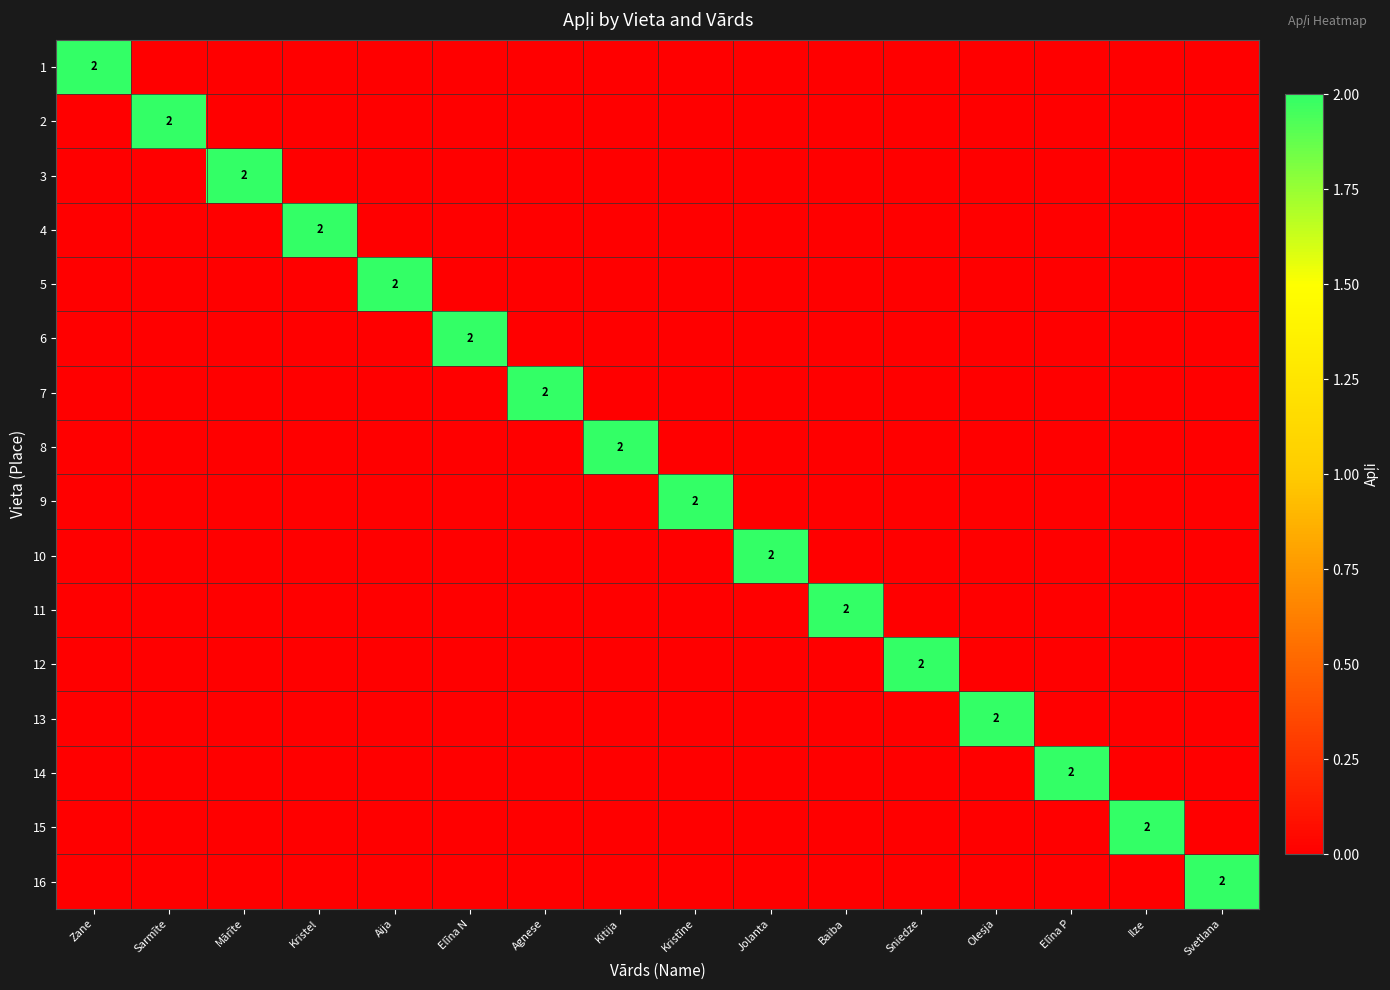

What is the greatest value displayed?

2